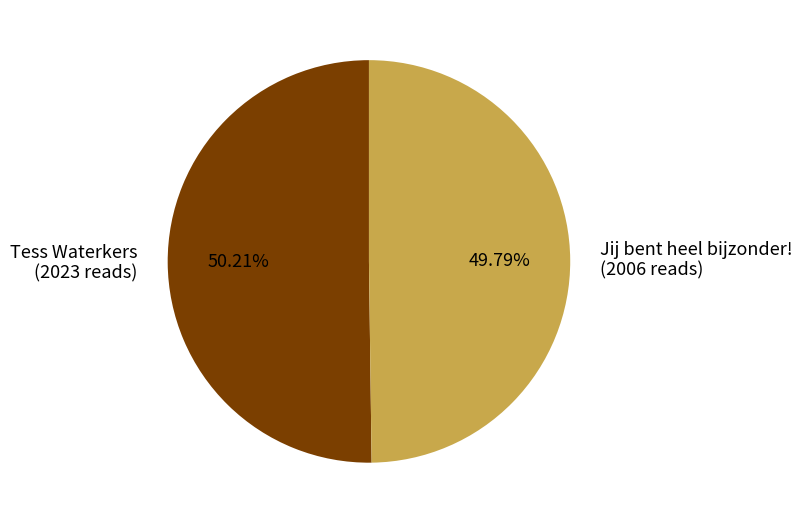

What percentage is the Tess Waterkers slice, to the nearest percent?

50%